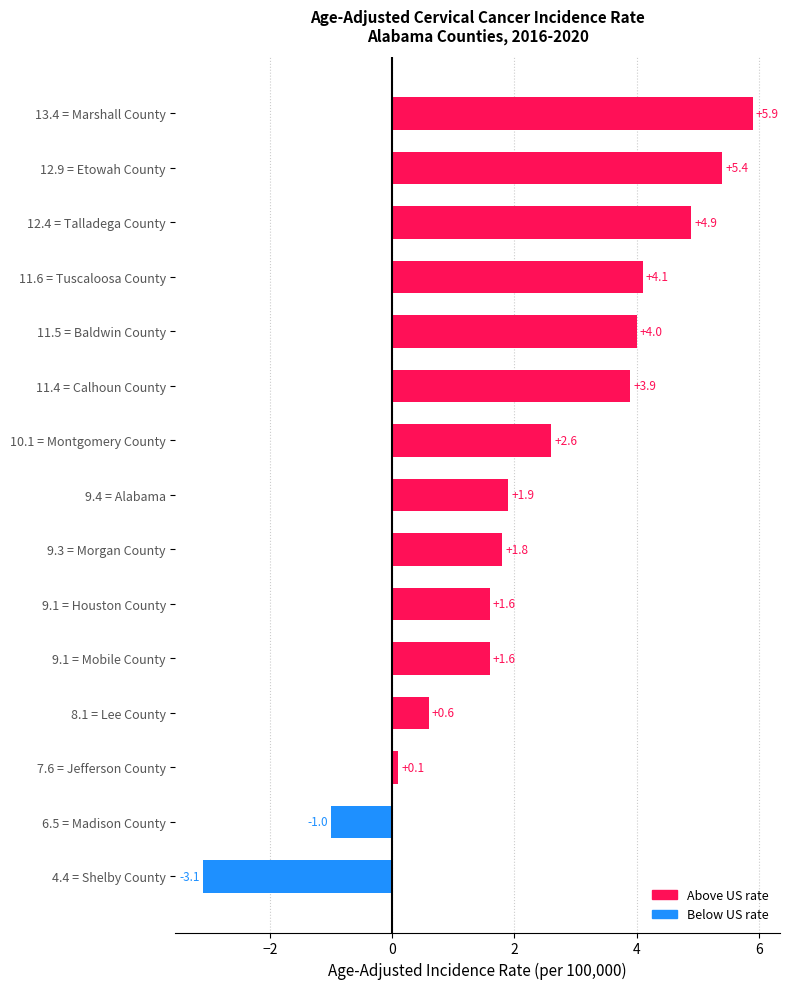

At which label is the value closest to 8?

Lee County